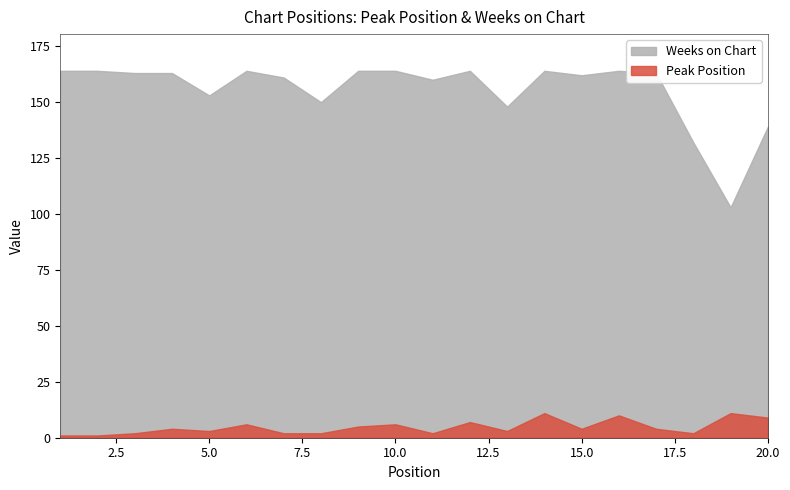

Is it true that Weeks on Chart equals 164 at 6?

True